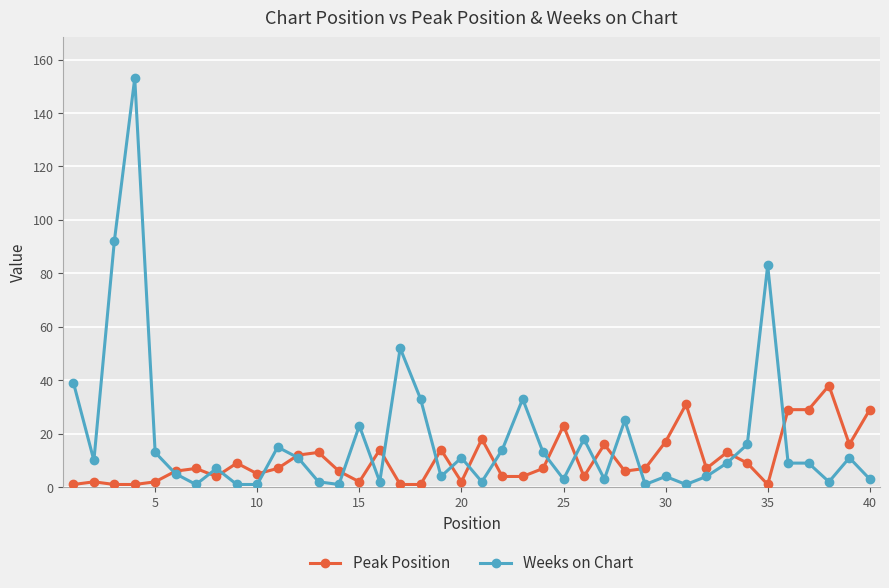

Which series has the largest total across all categories?

Weeks on Chart